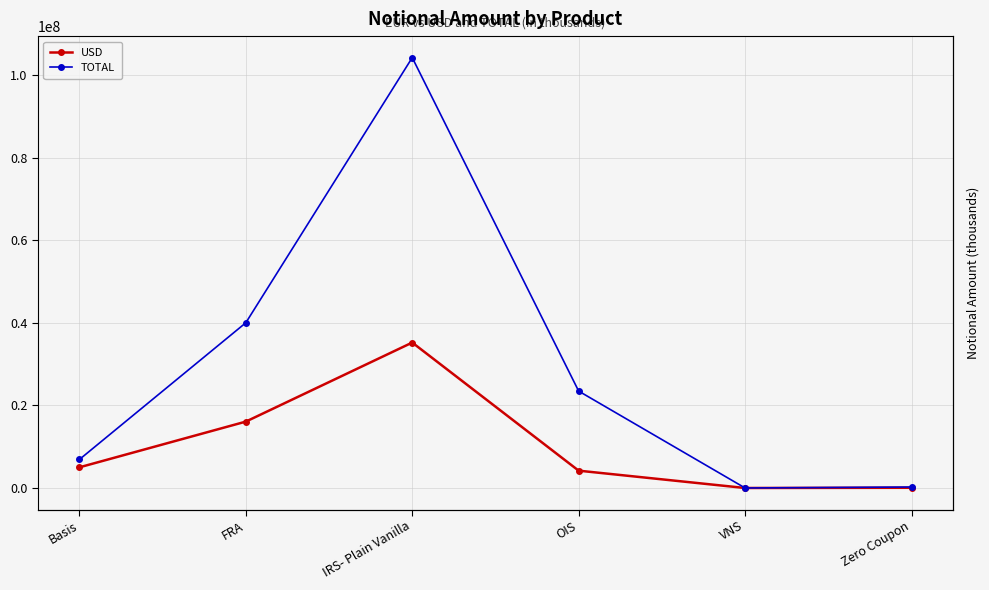

How many data points in TOTAL are less than 23466438?

3